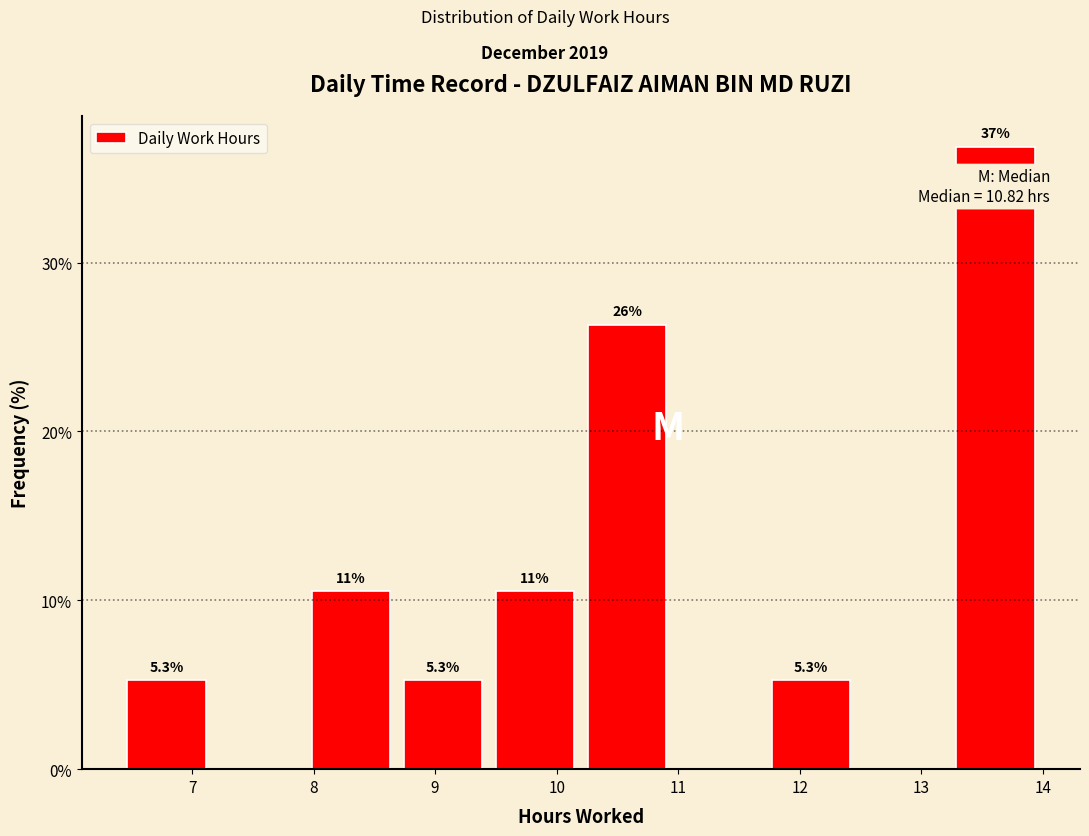

Over which range of the x-axis is the bar tallest?

13.2 to 14.0